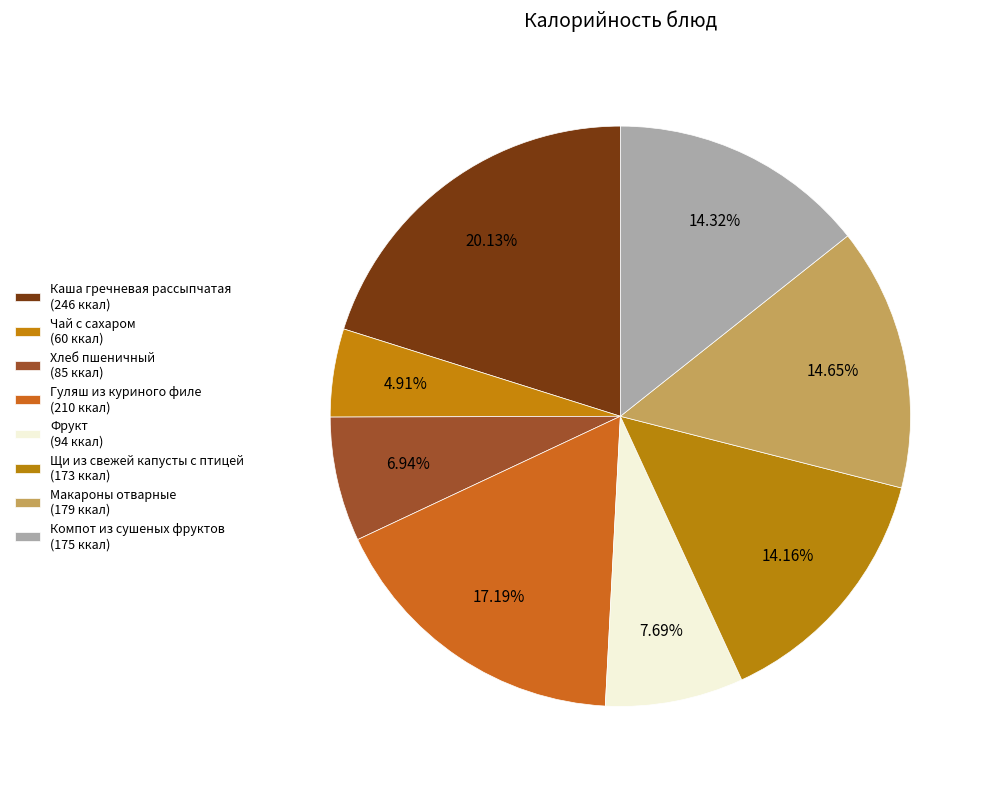

How many segments does this pie chart have?

8